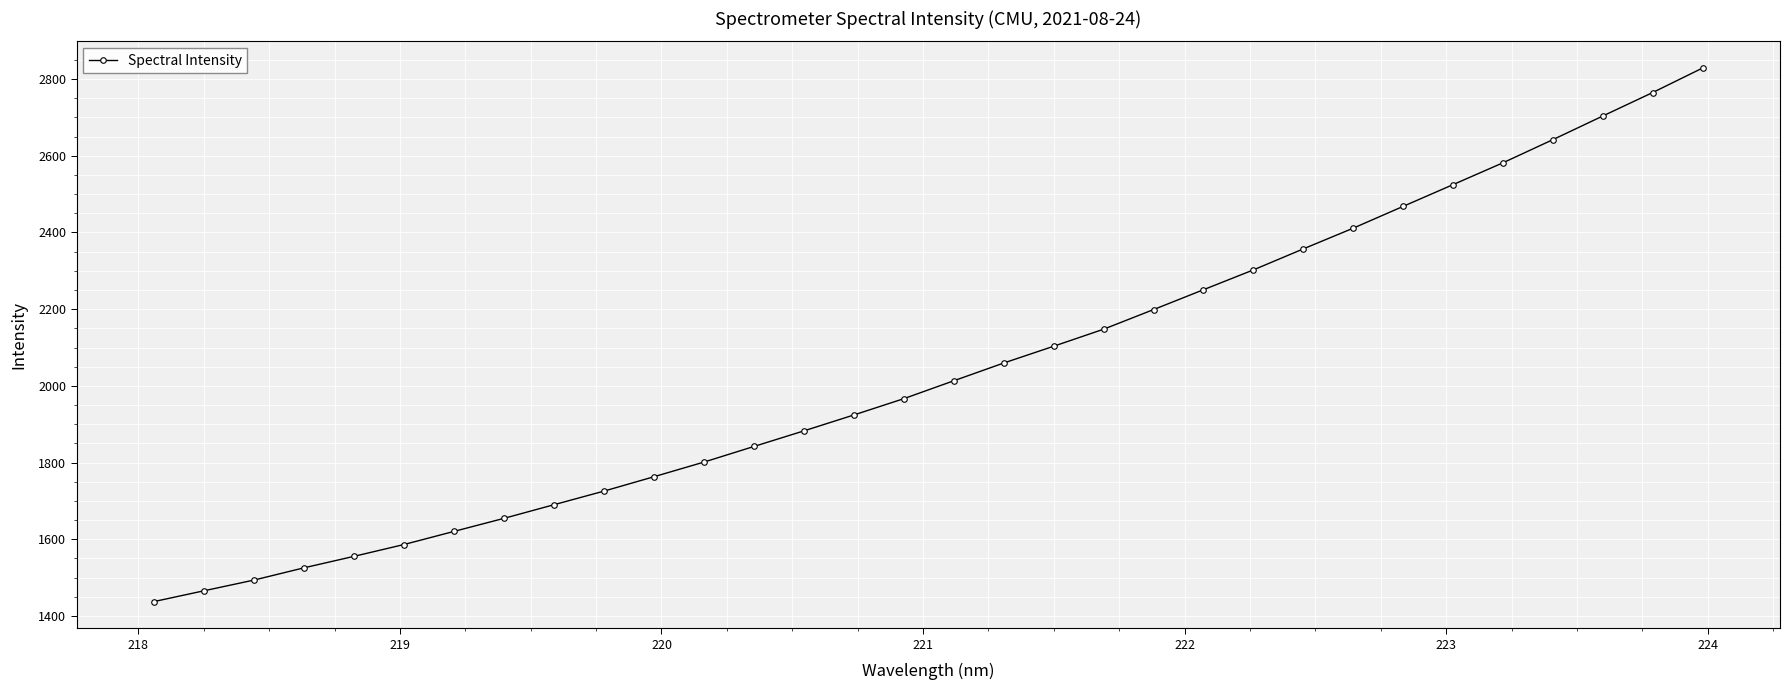

What is the value of the 30th point from the left?

2703.8